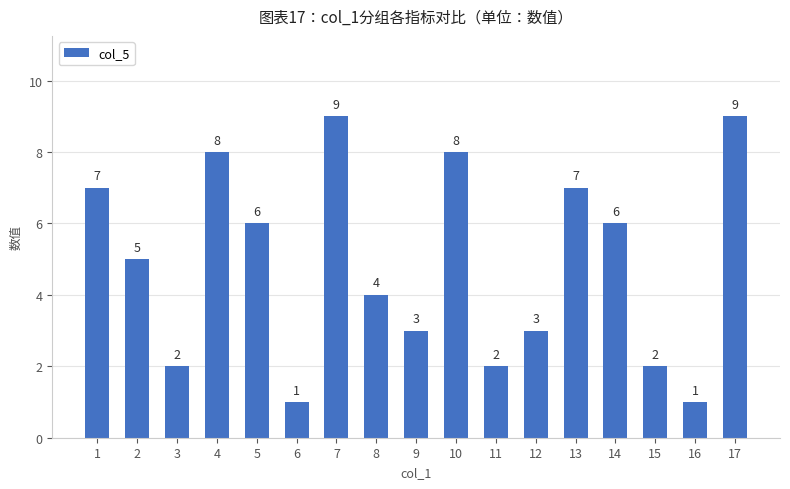

What is the value of the 8th bar from the left?

4